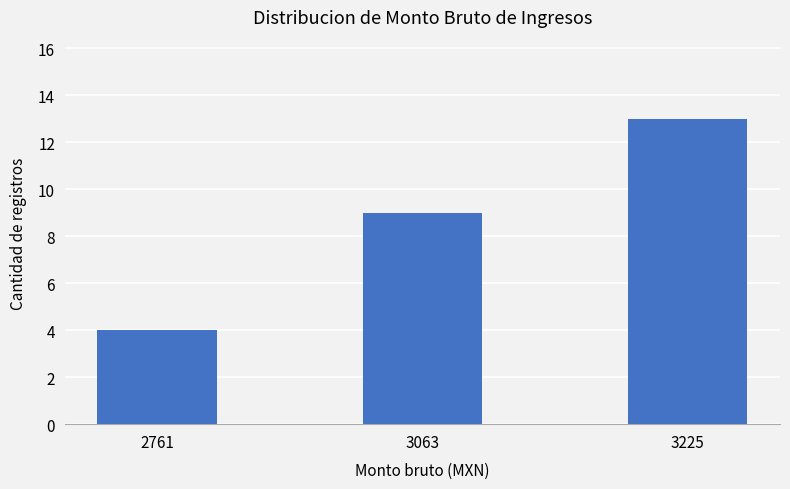

Are the bars horizontal?

No